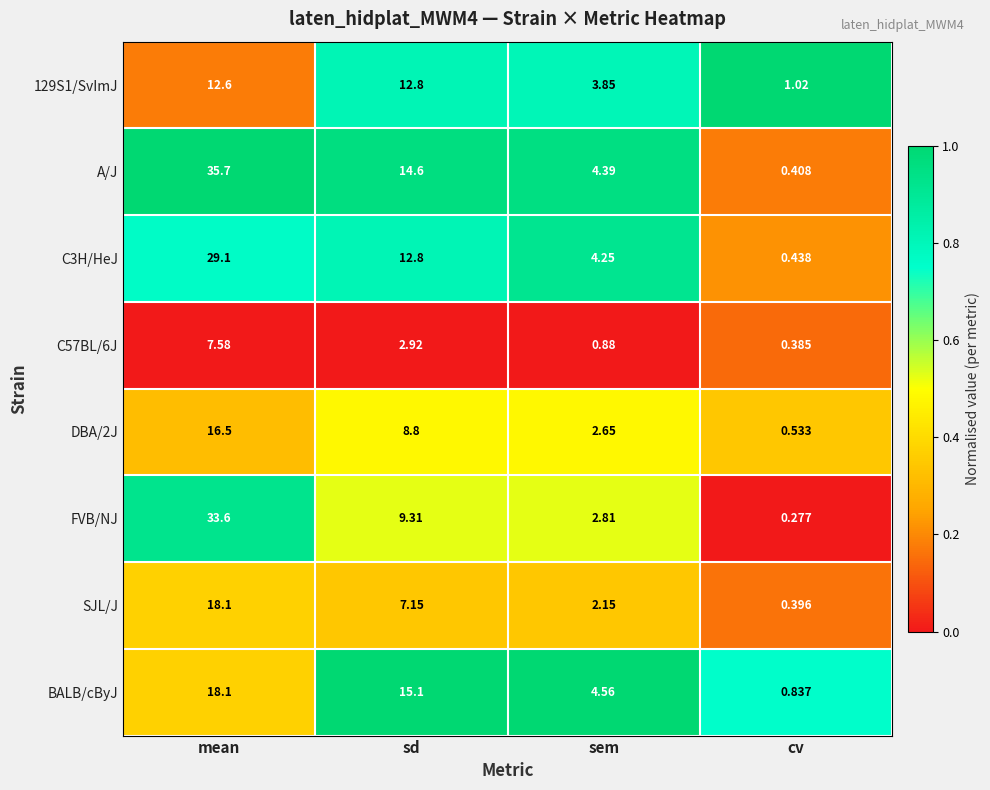

Between mean and cv, which series saw the biggest shift?

A/J